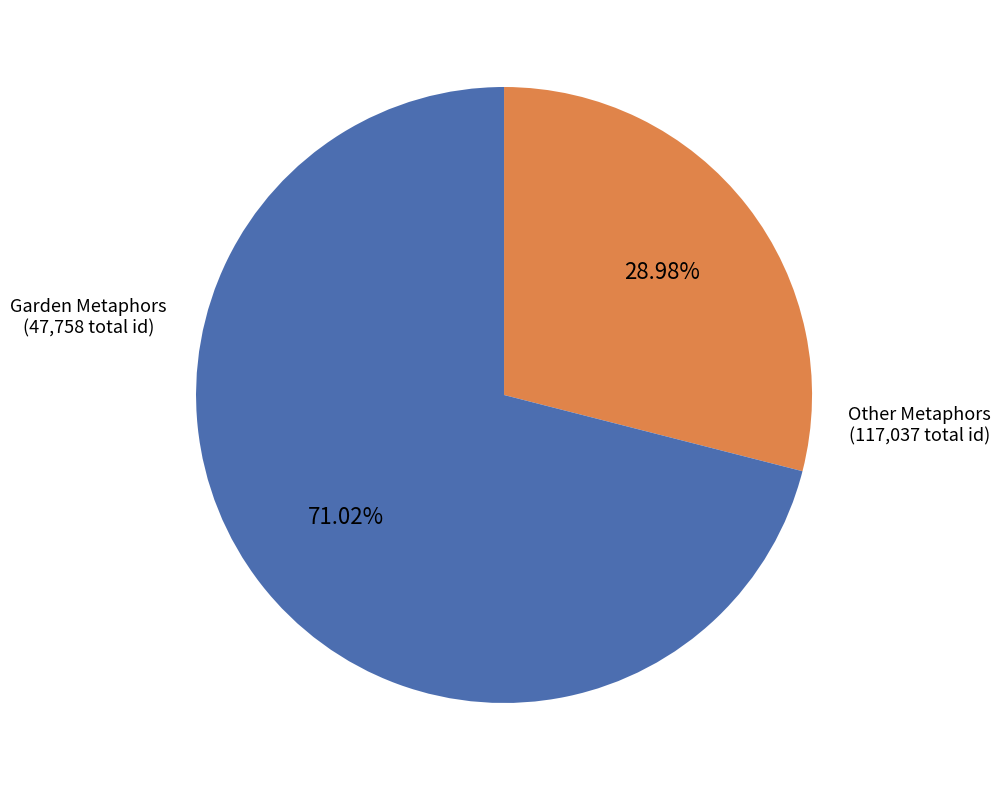

Is there a majority slice in this chart?

Yes